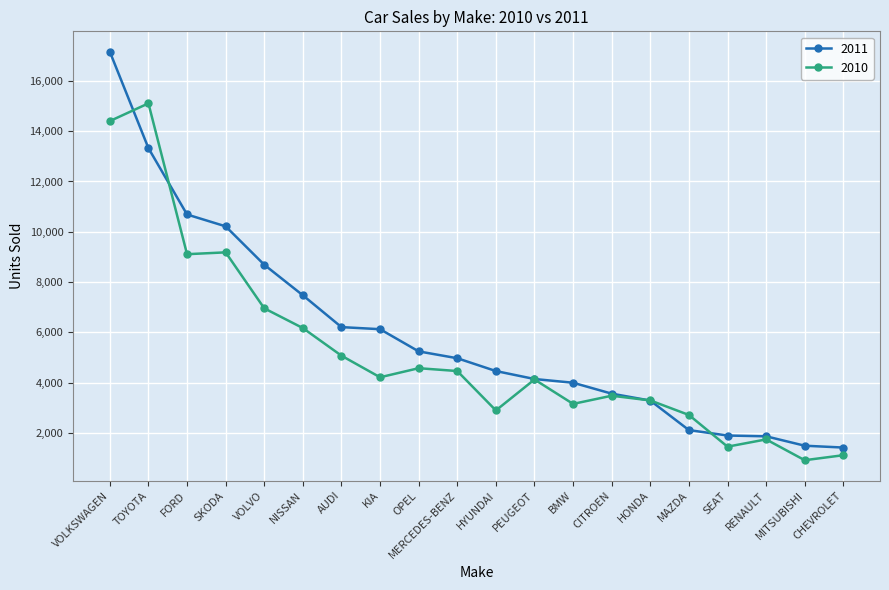

What is the difference between the 2010 values at NISSAN and AUDI?

1098